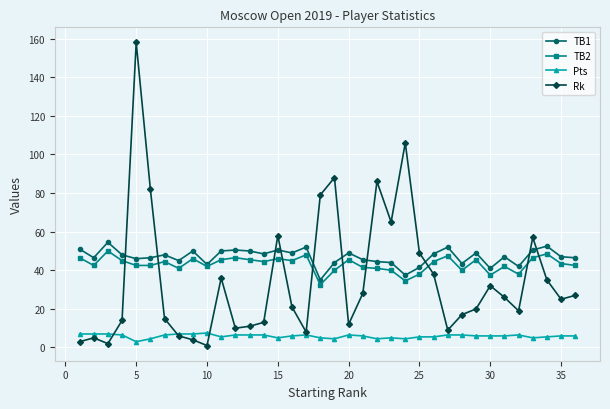

What is the average value of the TB2 series?

43.1